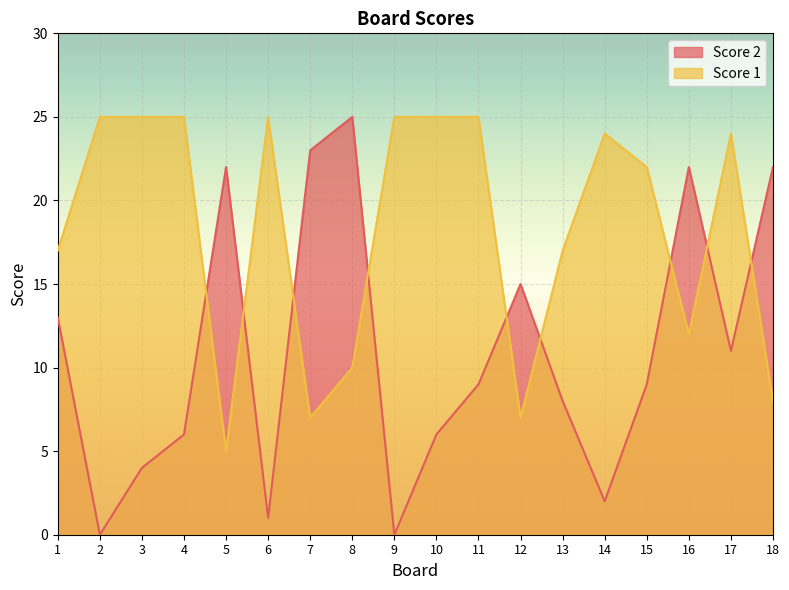

Which has a higher value, 1 or 13?

1